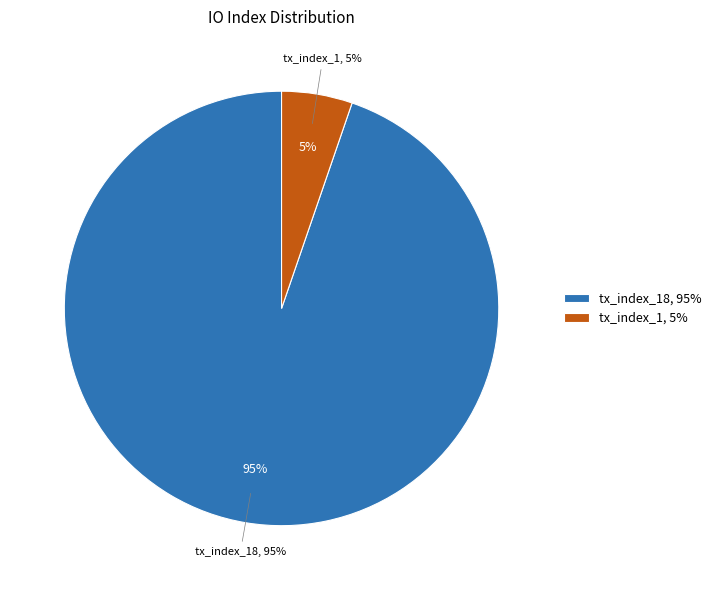

Is there any slice that represents more than half of the pie?

Yes